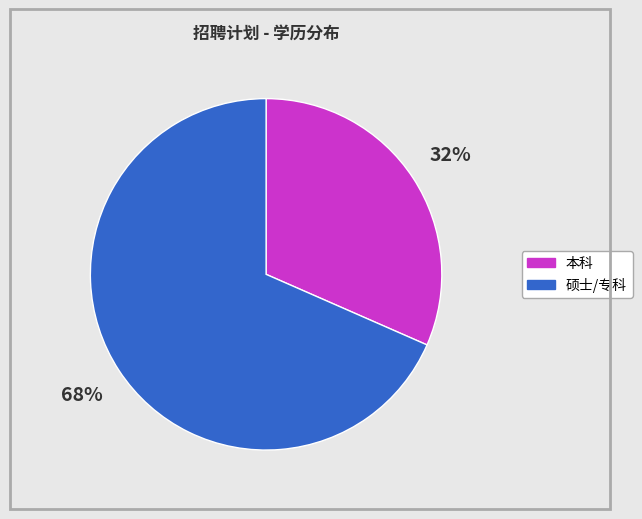

How many segments does this pie chart have?

2